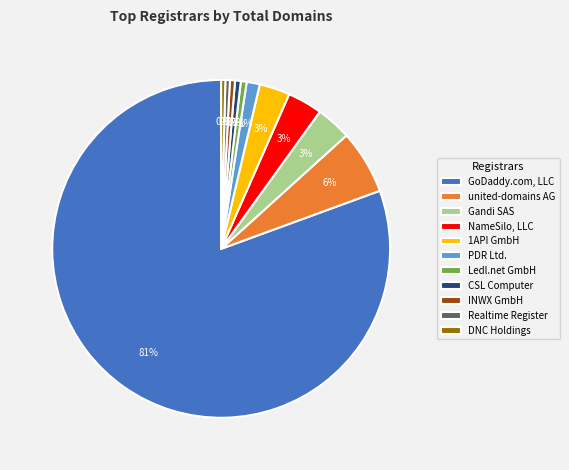

To the nearest percent, what is the average slice percentage?

9%